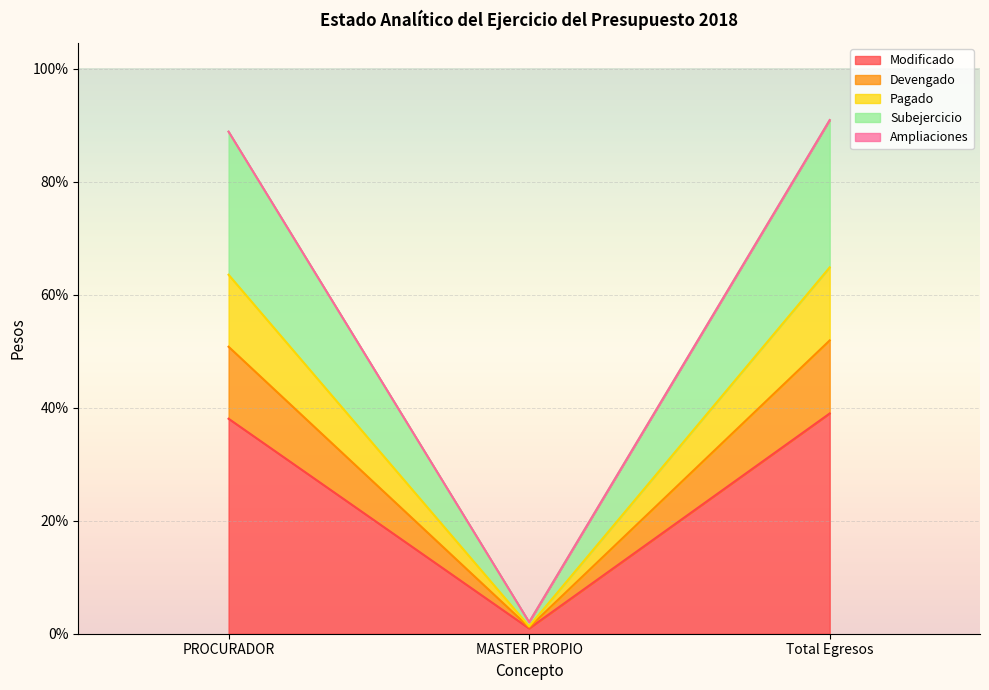

What is the label of the 3rd point from the left?

Total Egresos